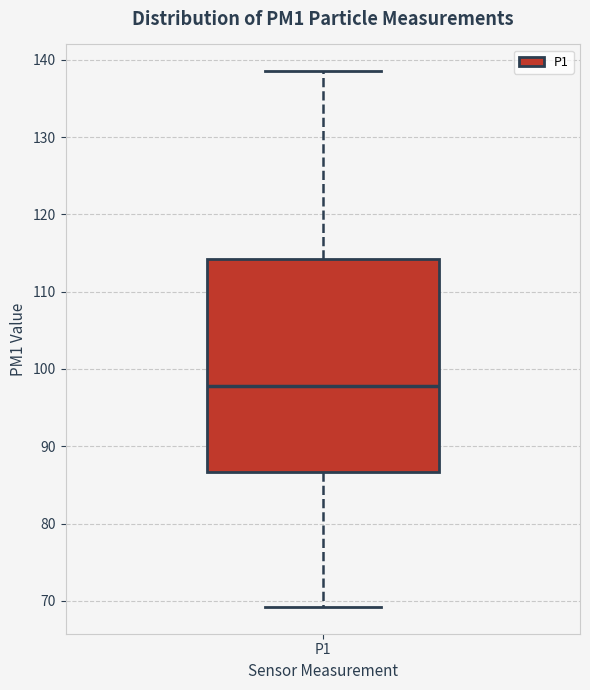

Read this box plot against the y-axis: the position of the median line, the range covered by the box, and the ends of both whiskers. The values are not printed on the chart, so give them approximately, as read against the axis.

median 98, box 87 to 114, whiskers 69 to 139